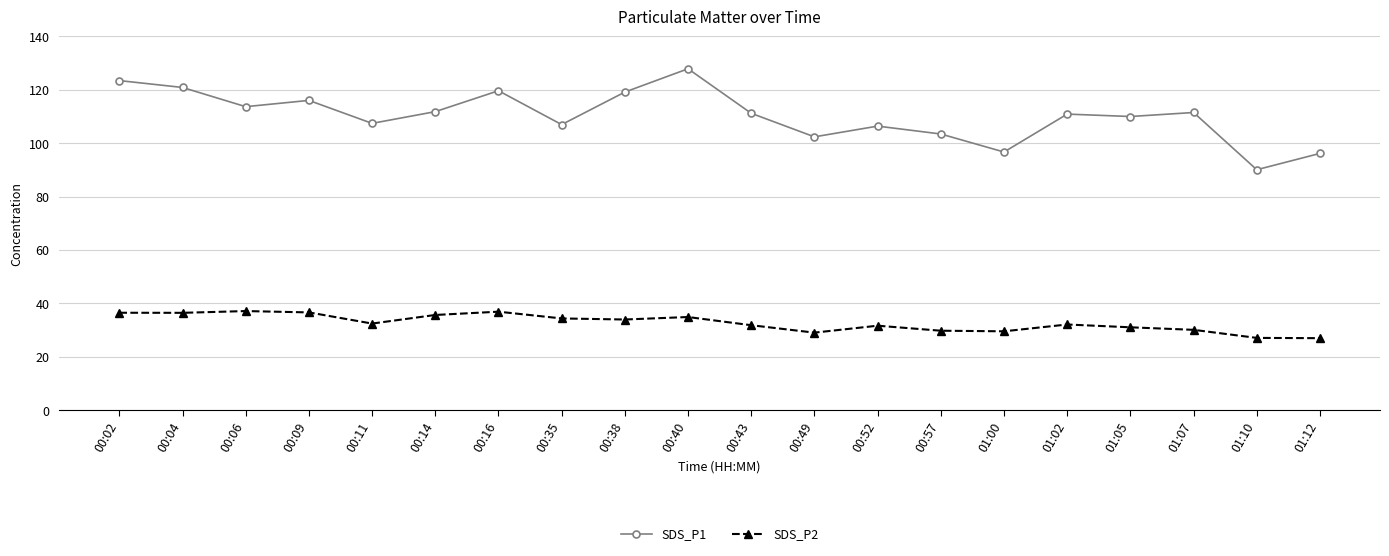

At which label does SDS_P2 first exceed 32?

00:02